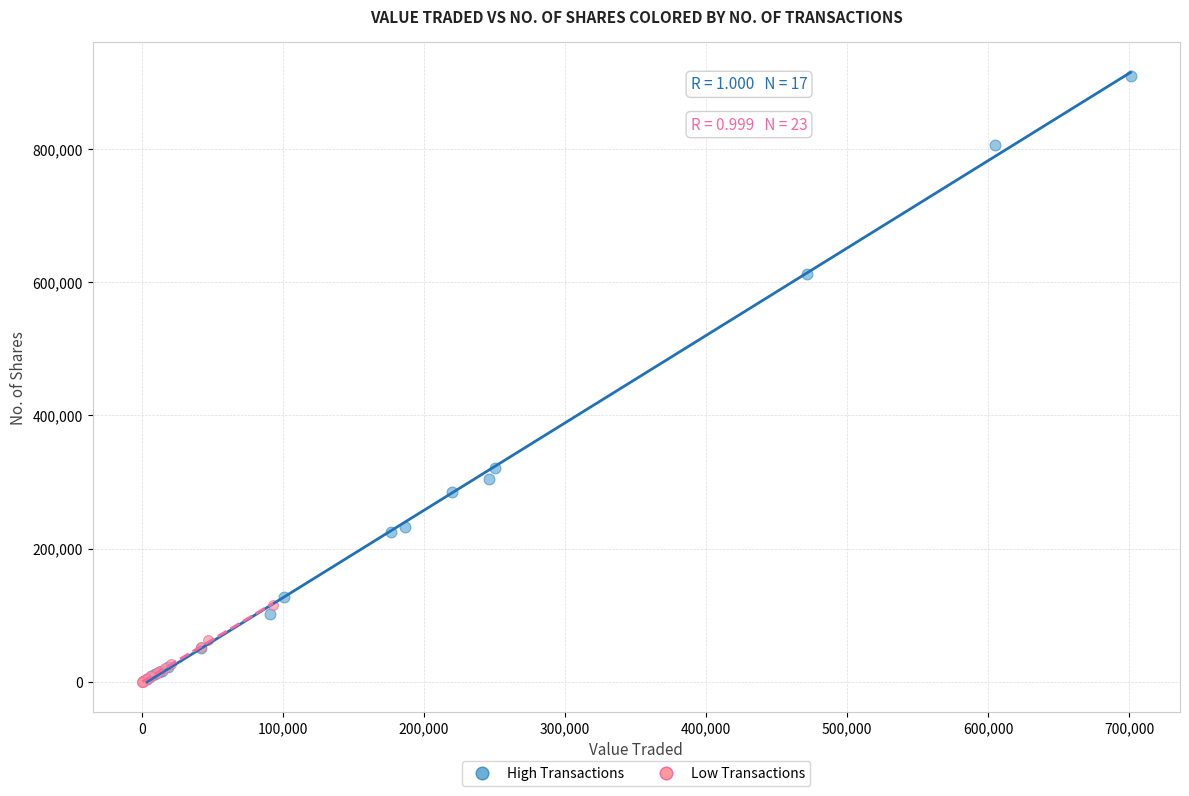

Which series reaches the maximum Y coordinate?

High Transactions